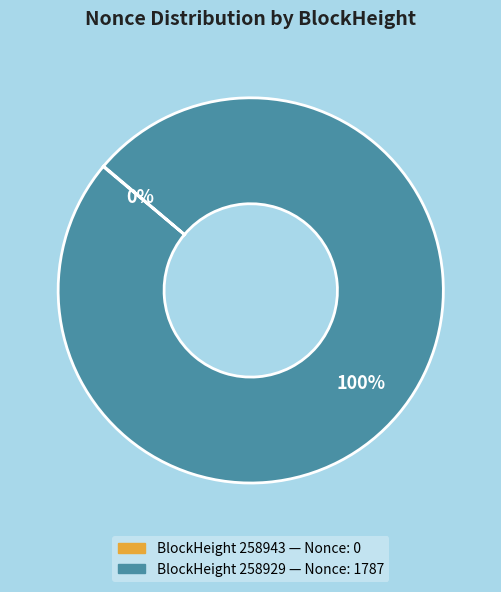

To the nearest percent, what is the average slice percentage?

50%